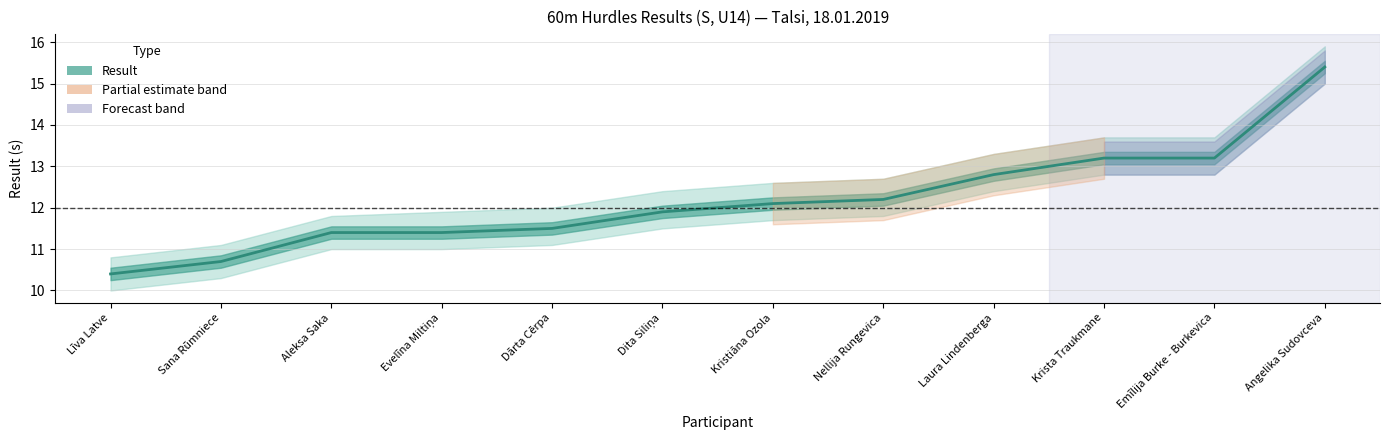

Rank the categories by value from highest to lowest.

Angelika Sudovceva, Krista Traukmane, Emīlija Burke - Burkevica, Laura Lindenberga, Nellija Rungevica, Kristiāna Ozola, Dita Siliņa, Dārta Cērpa, Aleksa Saka, Evelīna Miltiņa, Sana Rūmniece, Līva Latve